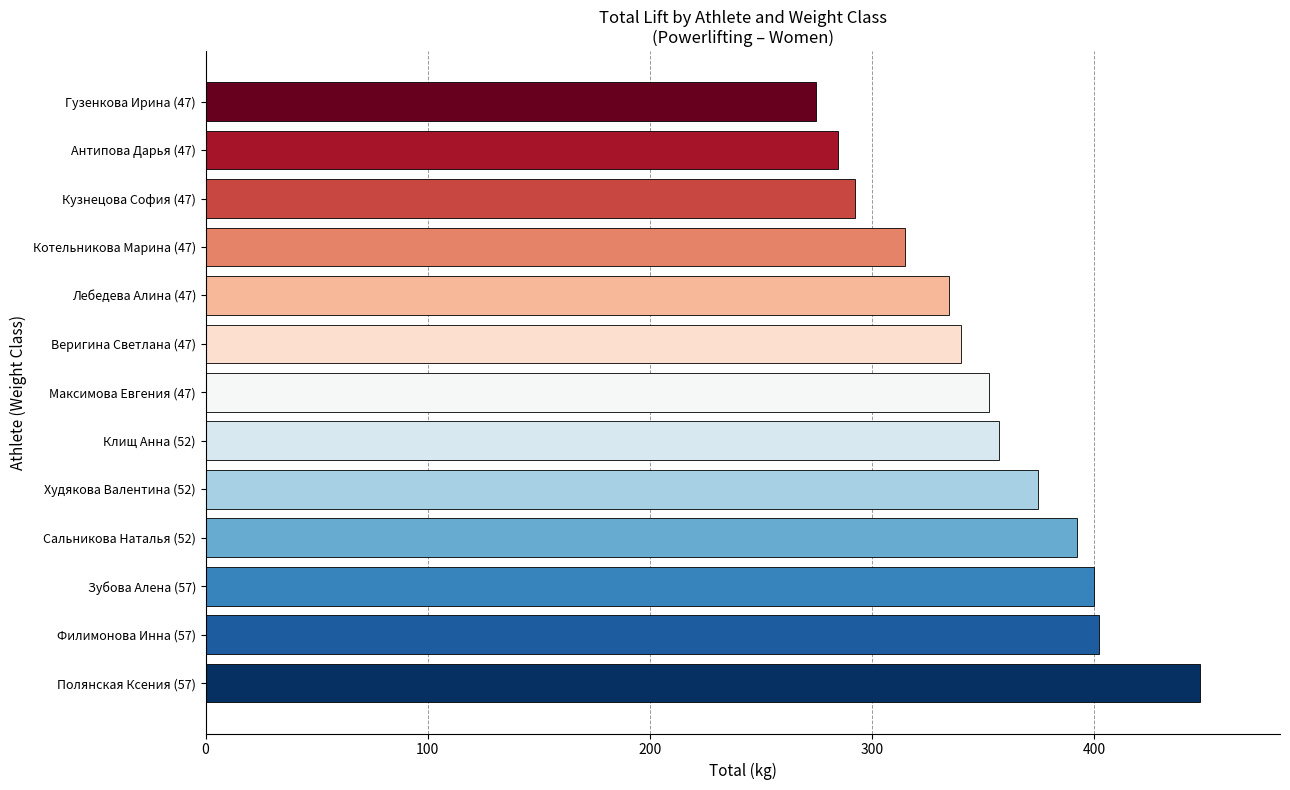

What is the change in value from Лебедева Алина (47) to Кузнецова София (47)?

-42.5